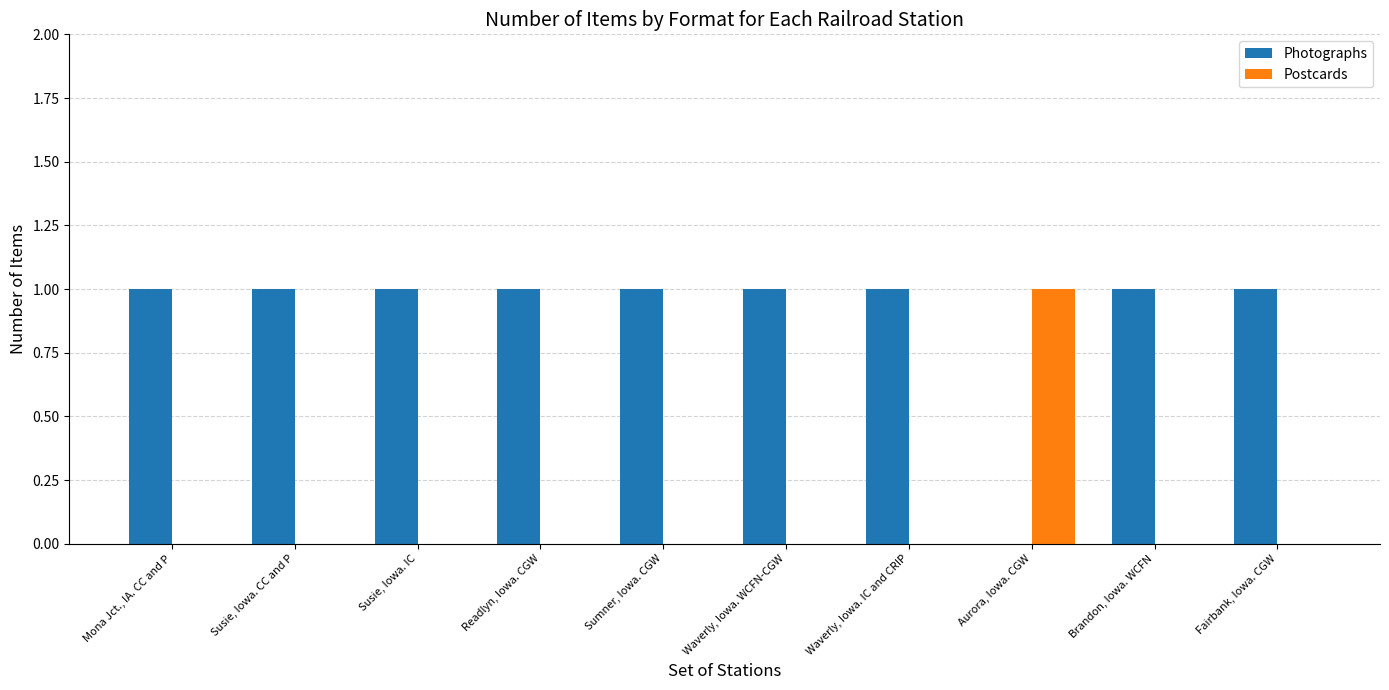

How many data points does each series have?

10